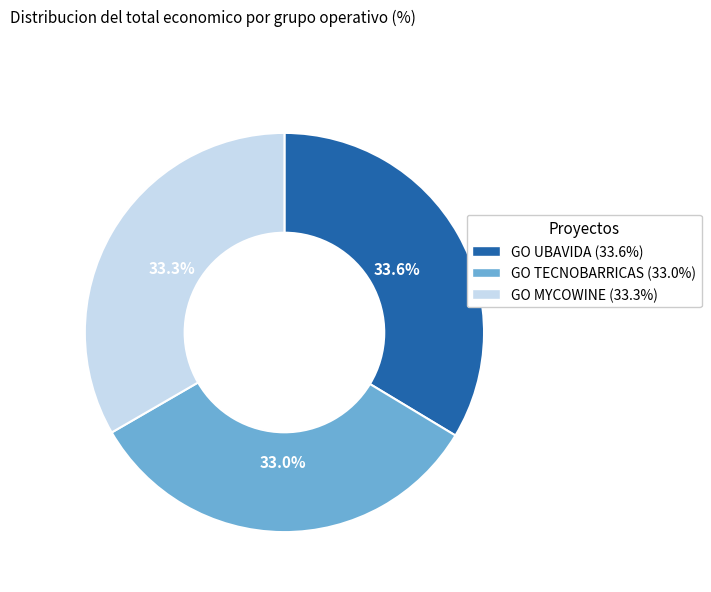

What is the total percentage of GO UBAVIDA and GO TECNOBARRICAS?

66.7%